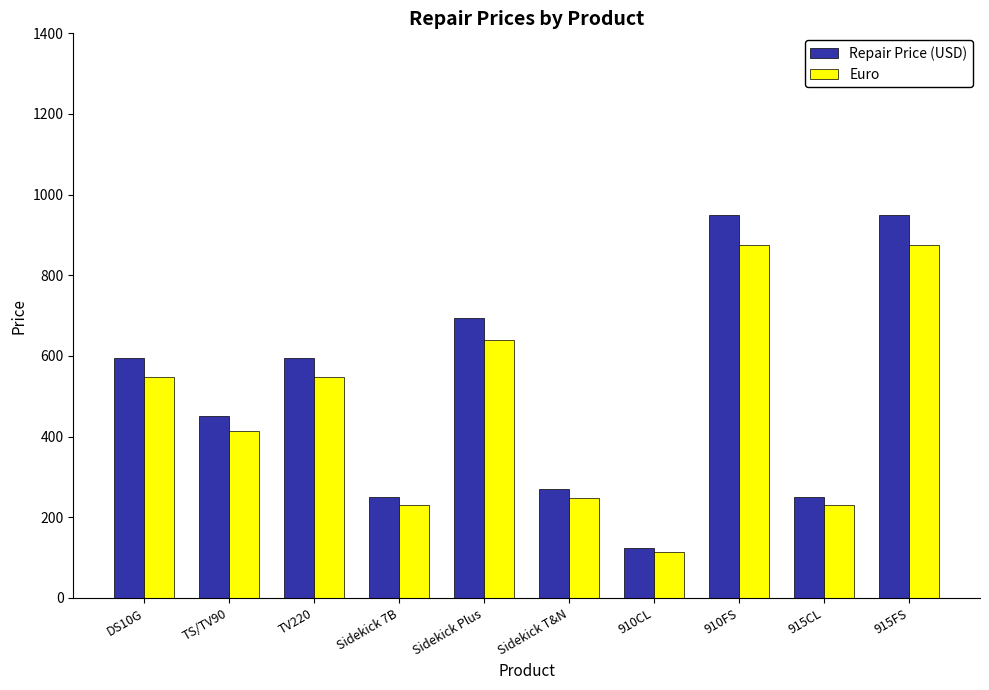

The Repair Price (USD) series shows 1008.7 at TV220. True or false?

False